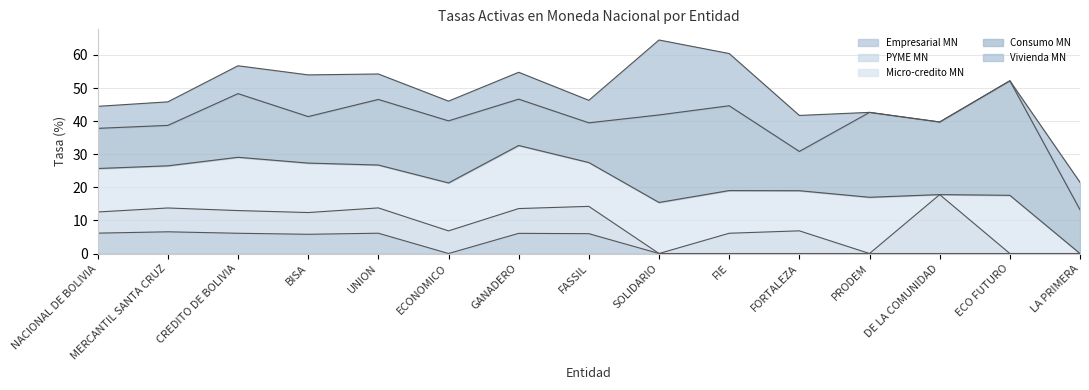

Reading right to left, list all the values displayed in this chart.

Empresarial MN: LA PRIMERA=0.0	ECO FUTURO=0.0	DE LA COMUNIDAD=0.0	PRODEM=0.0	FORTALEZA=0.0	FIE=0.0	SOLIDARIO=0.0	FASSIL=6.0	GANADERO=6.1	ECONOMICO=0.0	UNION=6.1	BISA=5.8	CREDITO DE BOLIVIA=6.1	MERCANTIL SANTA CRUZ=6.6	NACIONAL DE BOLIVIA=6.2
PYME MN: LA PRIMERA=0.0	ECO FUTURO=0.0	DE LA COMUNIDAD=17.8	PRODEM=0.0	FORTALEZA=6.9	FIE=6.1	SOLIDARIO=0.0	FASSIL=8.2	GANADERO=7.5	ECONOMICO=6.8	UNION=7.6	BISA=6.6	CREDITO DE BOLIVIA=6.9	MERCANTIL SANTA CRUZ=7.2	NACIONAL DE BOLIVIA=6.4
Micro-credito MN: LA PRIMERA=0.0	ECO FUTURO=17.6	DE LA COMUNIDAD=0.0	PRODEM=17.0	FORTALEZA=12.1	FIE=12.9	SOLIDARIO=15.4	FASSIL=13.2	GANADERO=19.1	ECONOMICO=14.5	UNION=13.0	BISA=14.9	CREDITO DE BOLIVIA=16.1	MERCANTIL SANTA CRUZ=12.7	NACIONAL DE BOLIVIA=13.1
Consumo MN: LA PRIMERA=13.2	ECO FUTURO=34.6	DE LA COMUNIDAD=21.9	PRODEM=25.7	FORTALEZA=11.9	FIE=25.6	SOLIDARIO=26.4	FASSIL=12.0	GANADERO=14.0	ECONOMICO=18.8	UNION=19.8	BISA=14.1	CREDITO DE BOLIVIA=19.2	MERCANTIL SANTA CRUZ=12.2	NACIONAL DE BOLIVIA=12.1
Vivienda MN: LA PRIMERA=8.3	ECO FUTURO=0.0	DE LA COMUNIDAD=0.0	PRODEM=0.0	FORTALEZA=10.9	FIE=15.8	SOLIDARIO=22.6	FASSIL=6.8	GANADERO=8.1	ECONOMICO=6.0	UNION=7.7	BISA=12.6	CREDITO DE BOLIVIA=8.4	MERCANTIL SANTA CRUZ=7.1	NACIONAL DE BOLIVIA=6.7